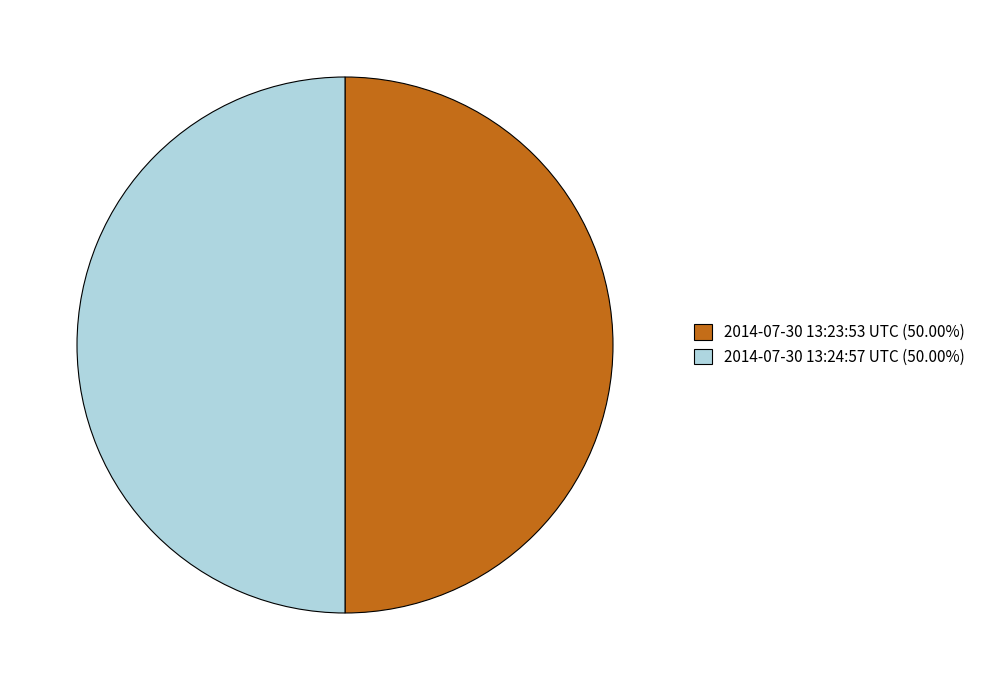

How many slices are in this pie chart?

2